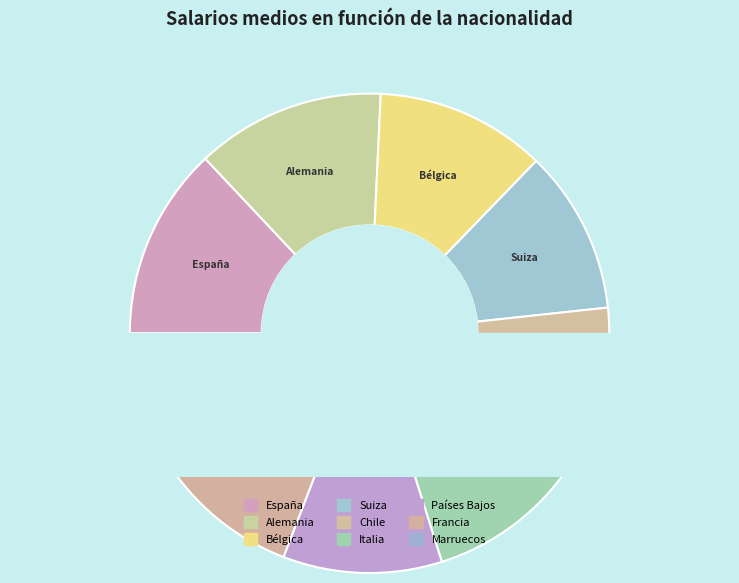

To the nearest percent, what percentage of the pie is Suiza?

11%